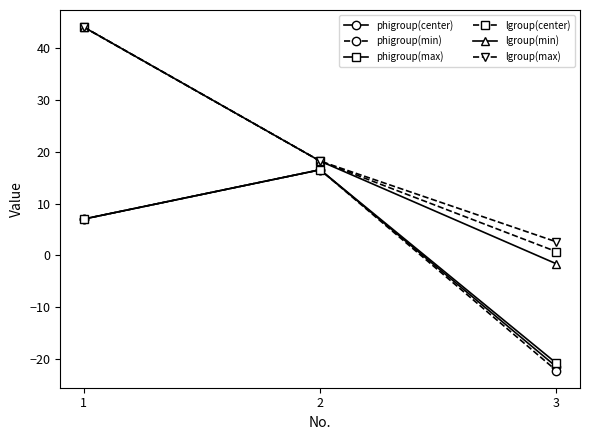

Is the value of lgroup(min) at 2 greater than the value of phigroup(center) at 2?

Yes